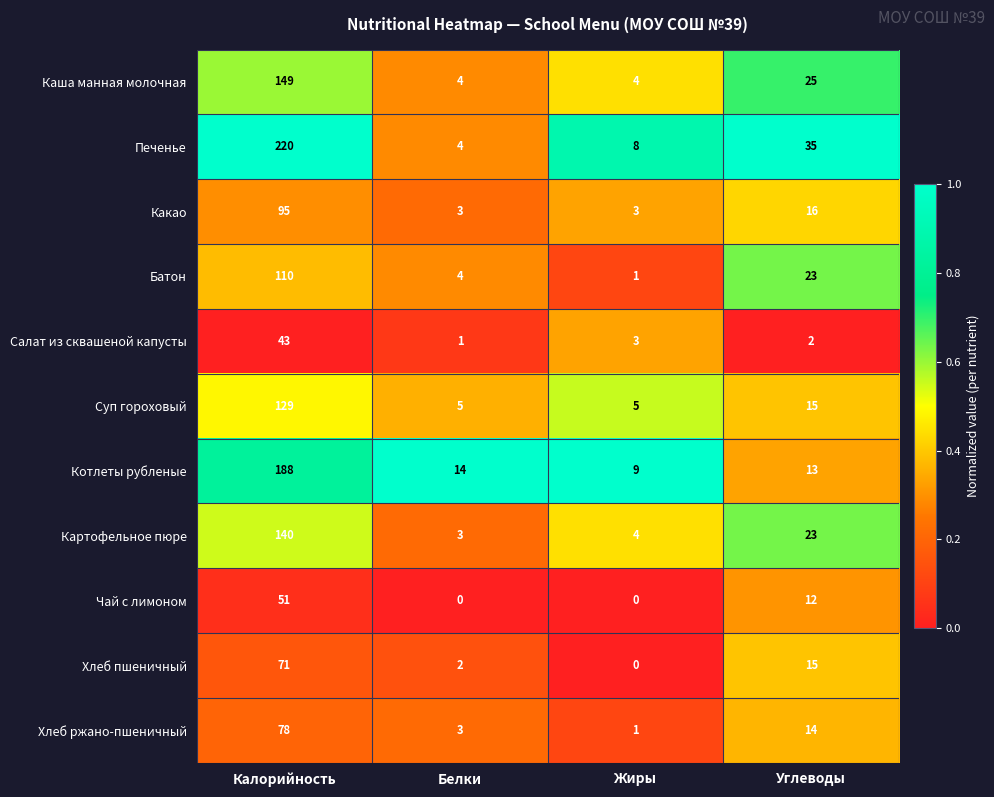

What is the average value of the Салат из сквашеной капусты series?

12